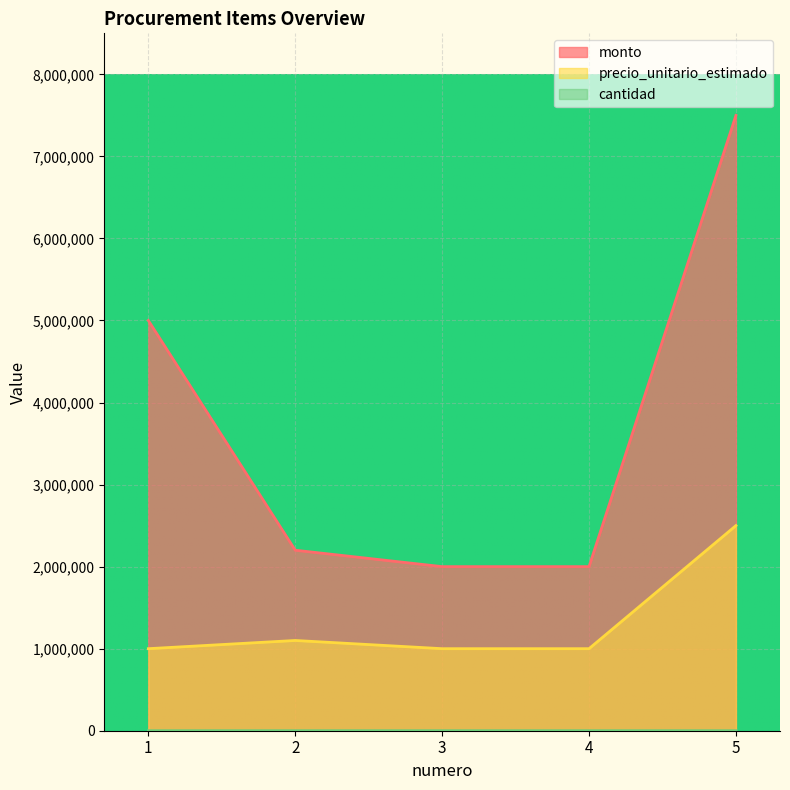

Rank the series at 3 from highest to lowest value.

monto, precio_unitario_estimado, cantidad